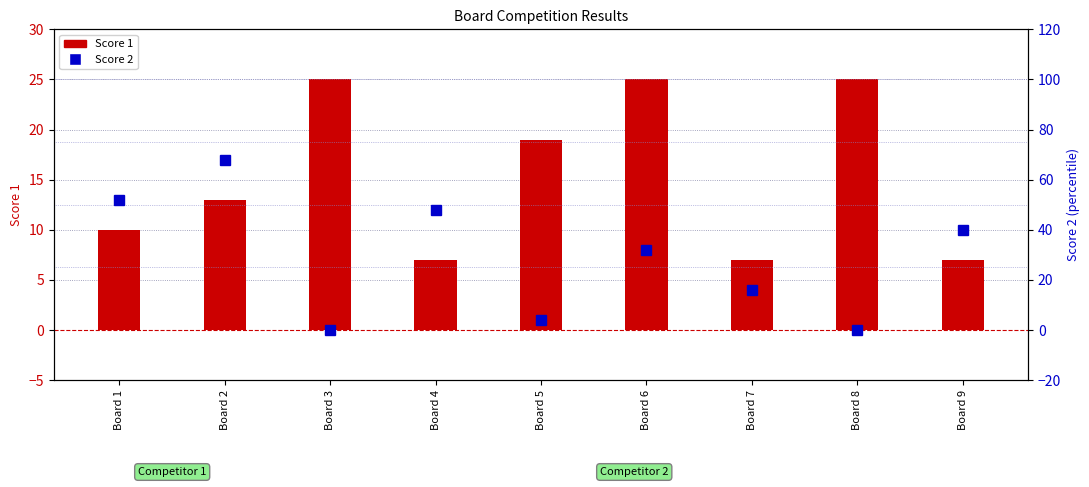

At Board 5, list the series in order from smallest to largest.

Score 2, Score 1